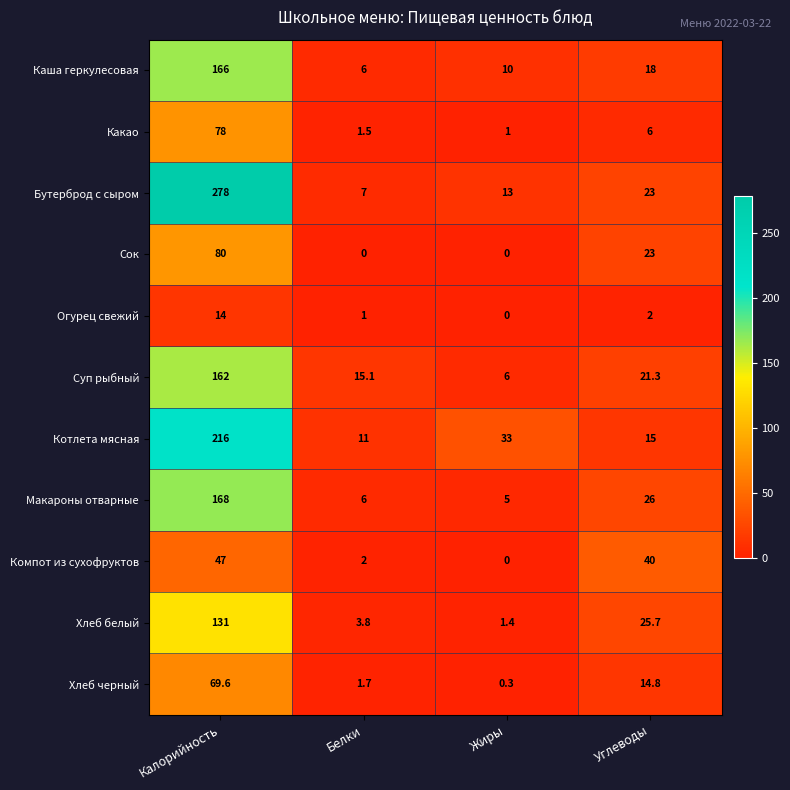

Which series has the largest total across all categories?

Бутерброд с сыром